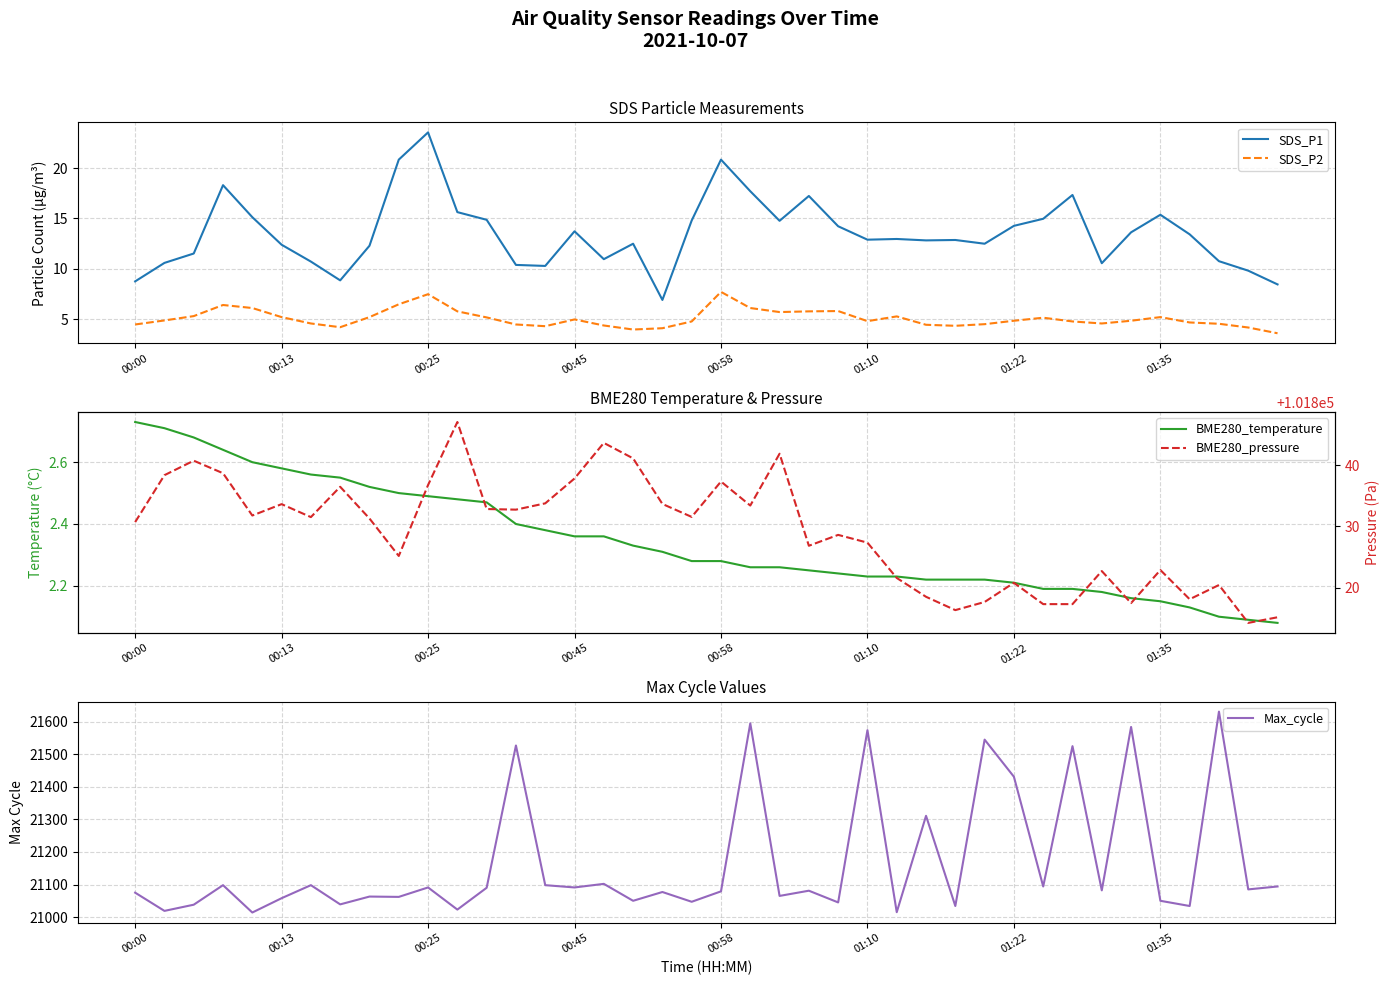

In BME280_pressure, how many points are higher than both neighbors (excluding endpoints)?

12